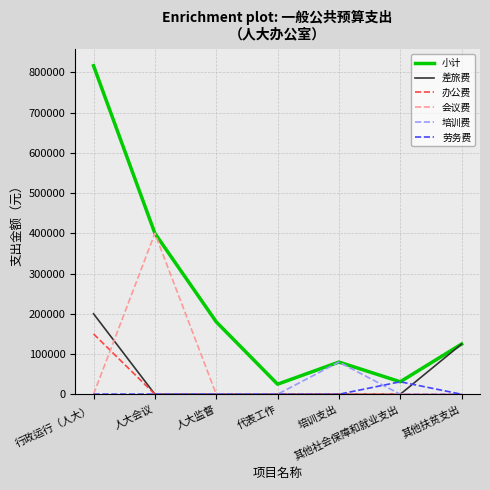

Is it true that 小计 equals 212324 at 人大会议?

False